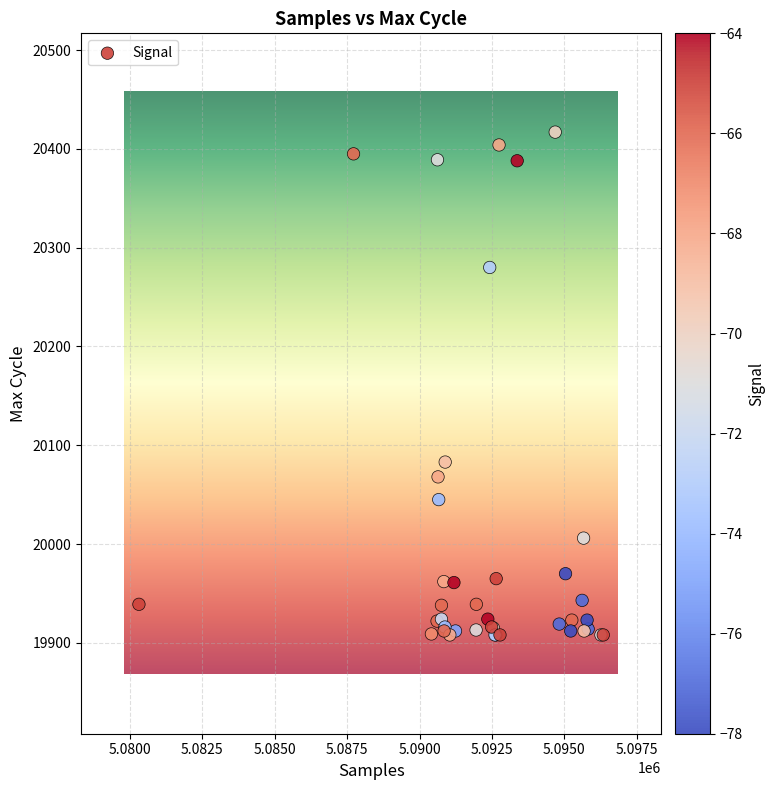

What Y value in the scatter plot is closest to 20162?

20083